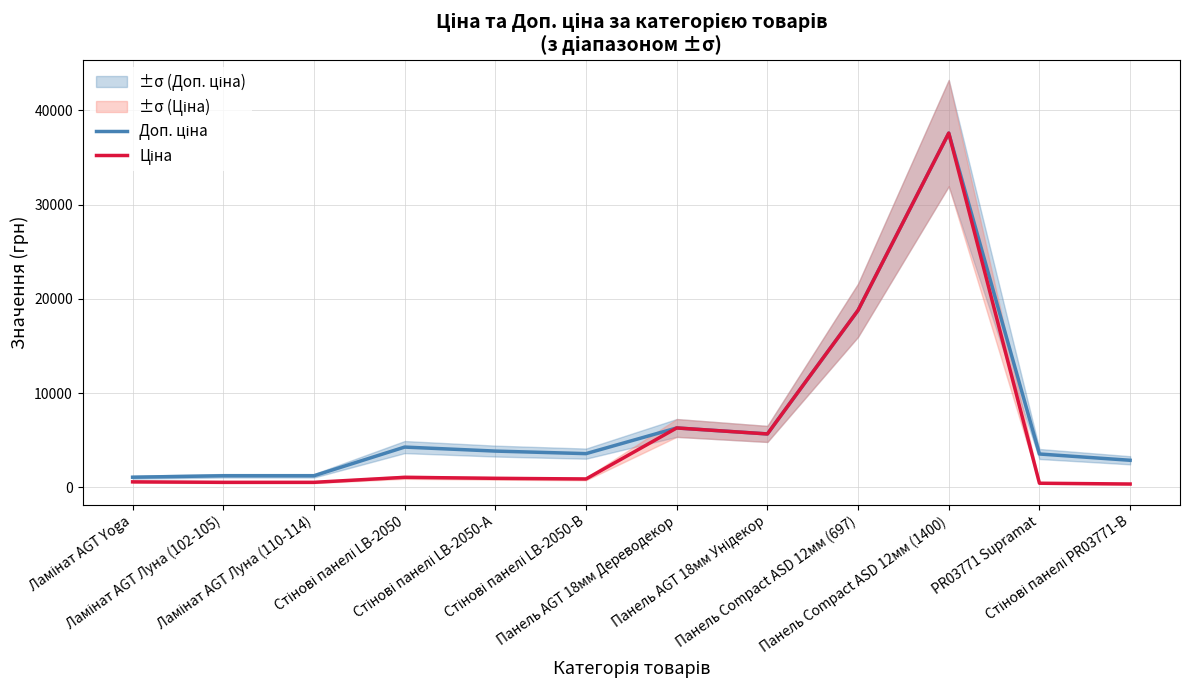

Which series has the widest spread of values?

Ціна